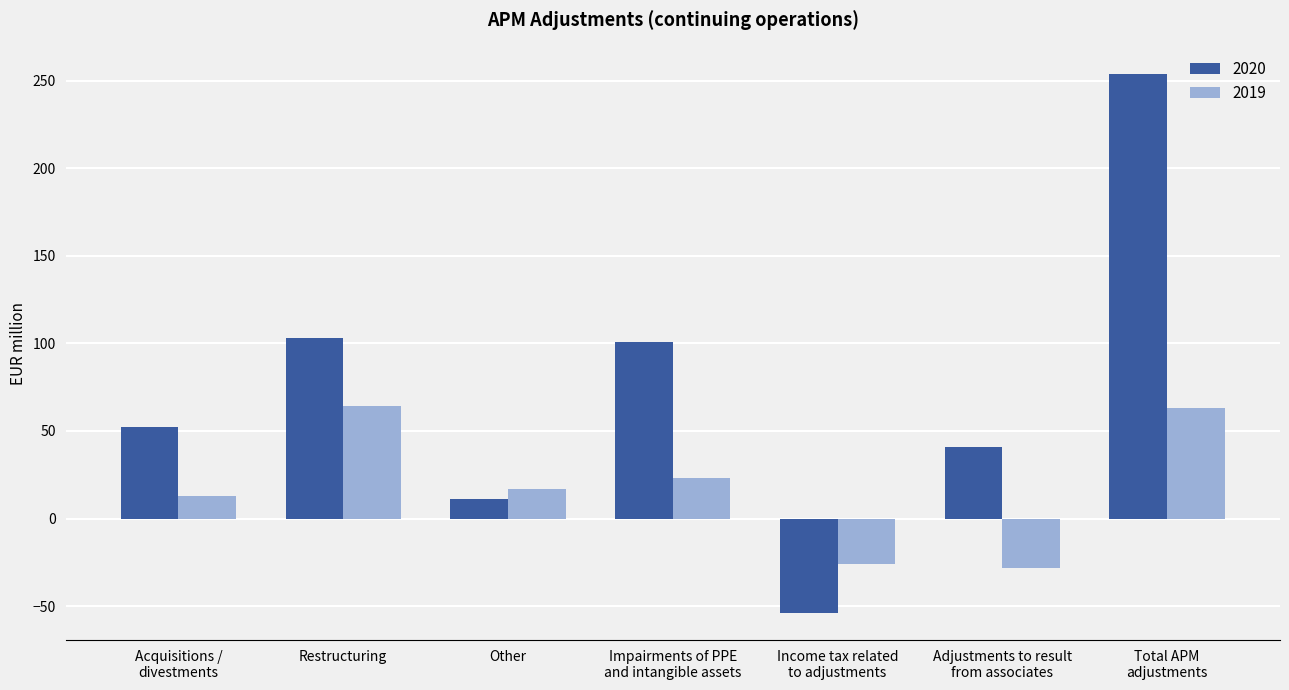

How many bars are there in total?

14